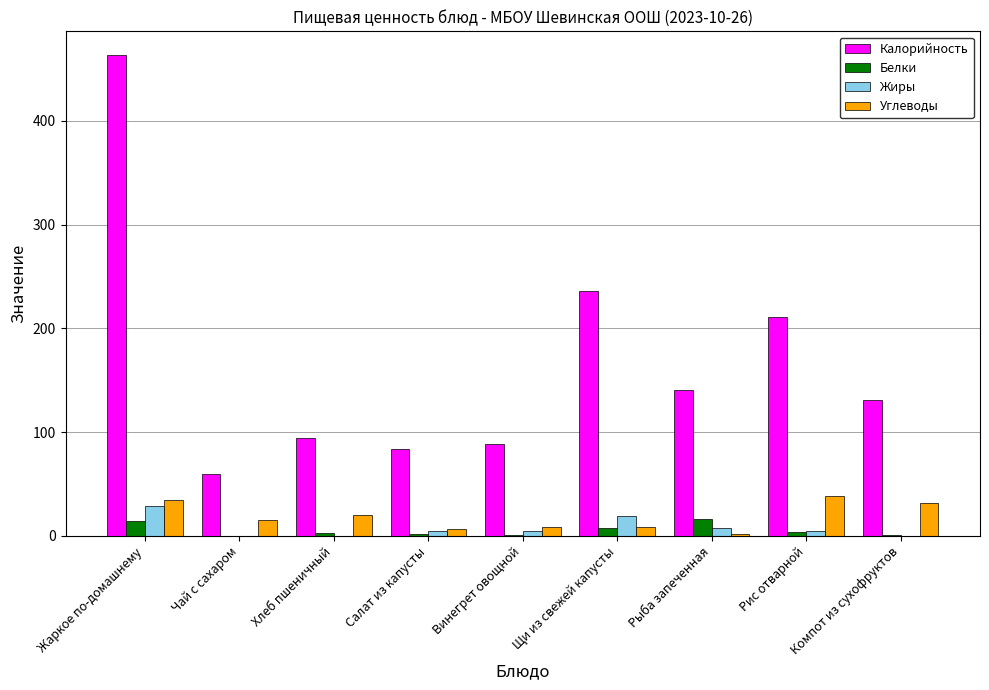

At which label does Калорийность first exceed 131?

Жаркое по-домашнему